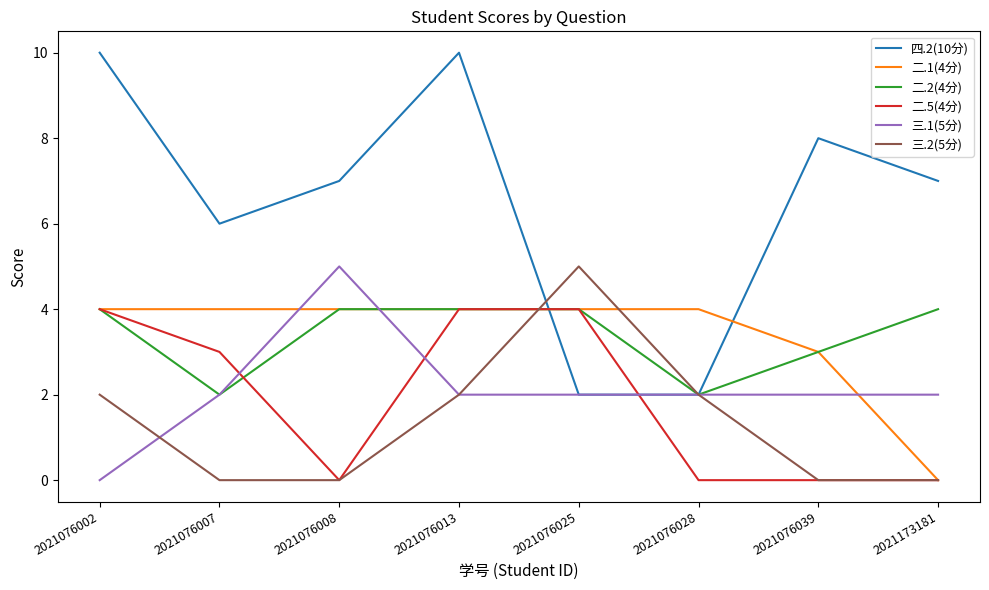

Is this an area chart (filled region under the line)?

No